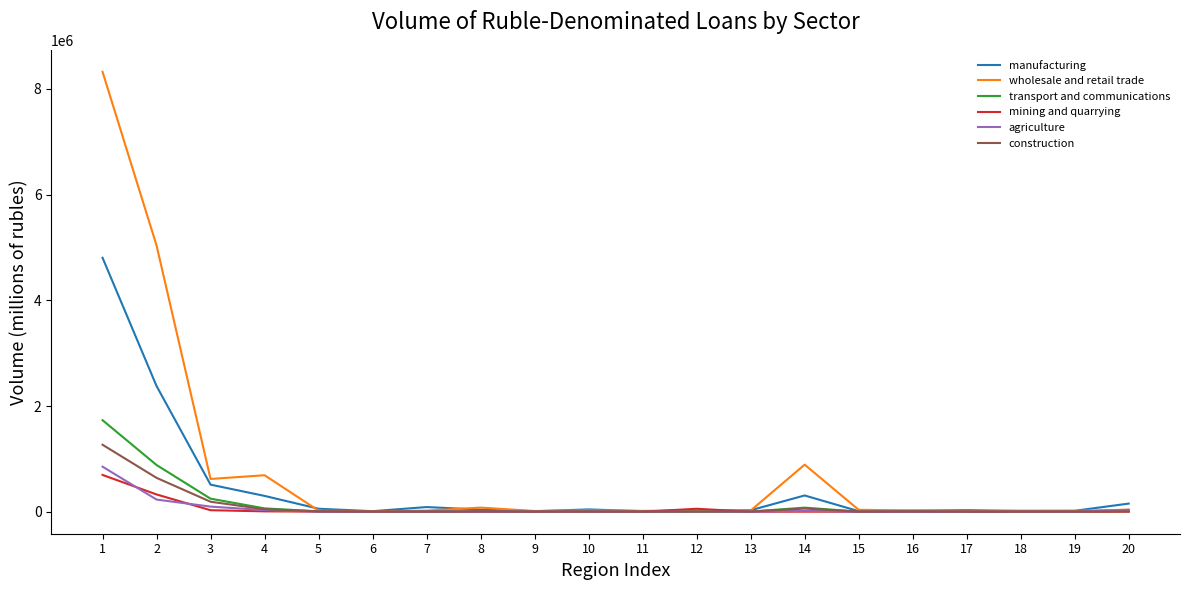

Read the transport and communications value at 11, to the nearest 10.

1200